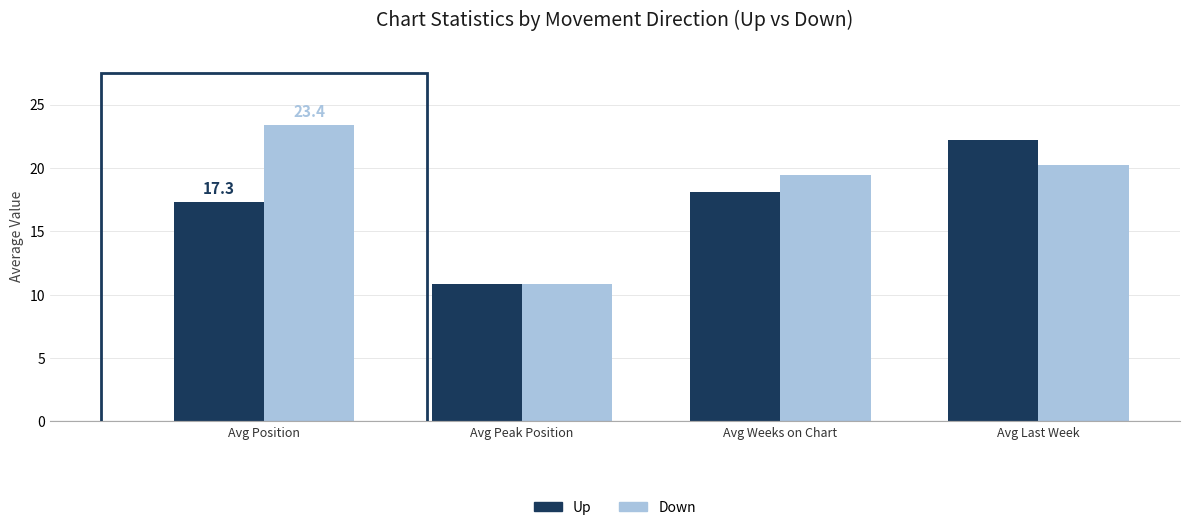

Which series has the widest spread of values?

Down